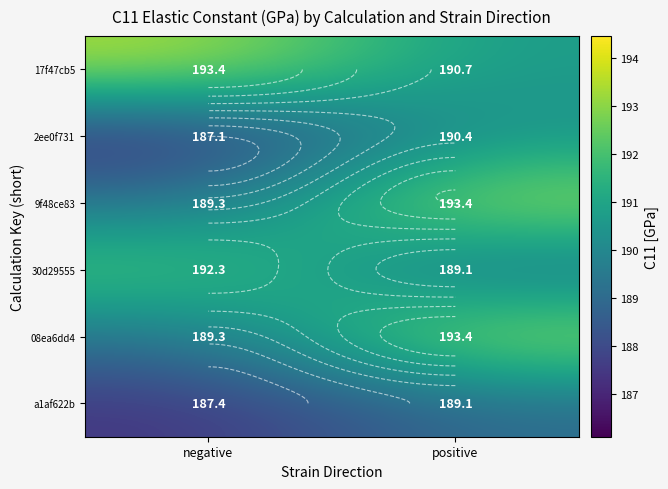

What is the sum of all 9f48ce83 values?

382.8